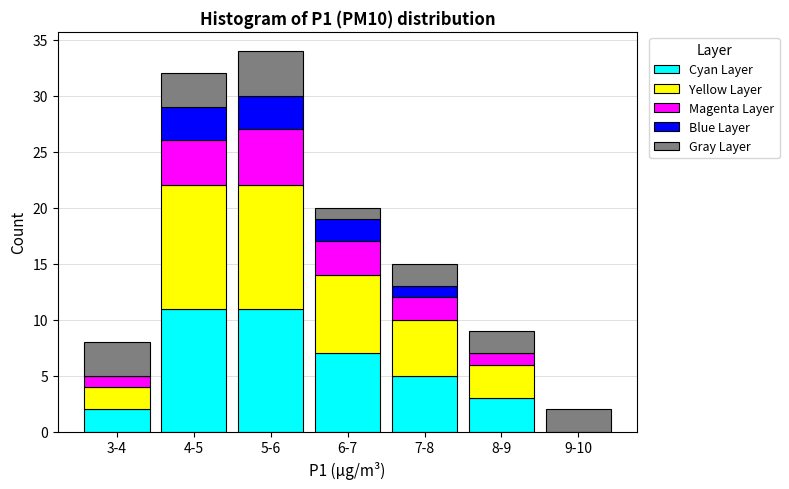

What is the maximum value for Cyan Layer?

11